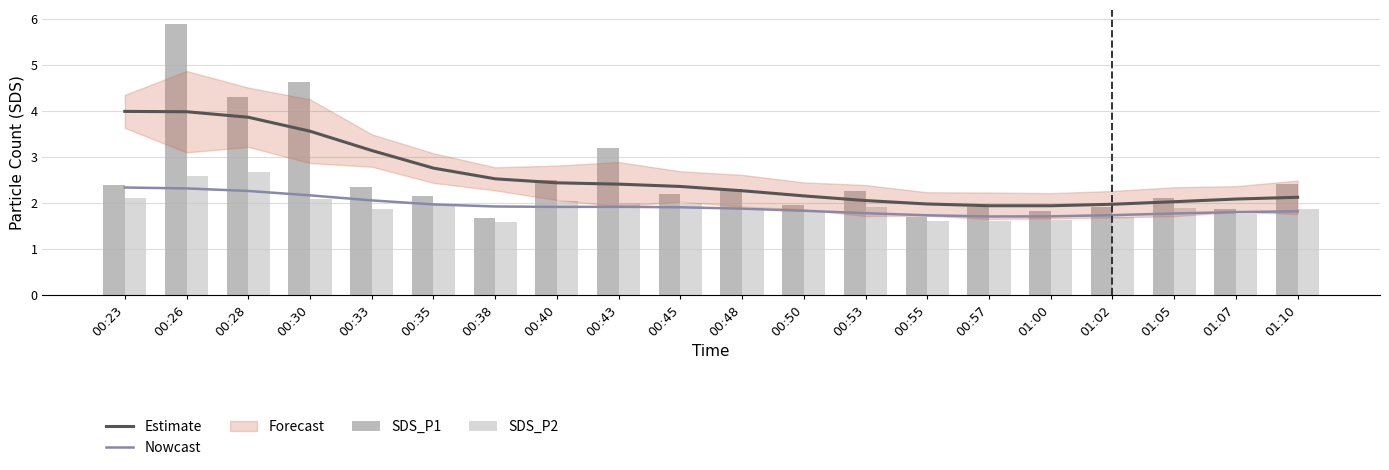

True or false: Nowcast has a value of 0.6 at 01:05.

False